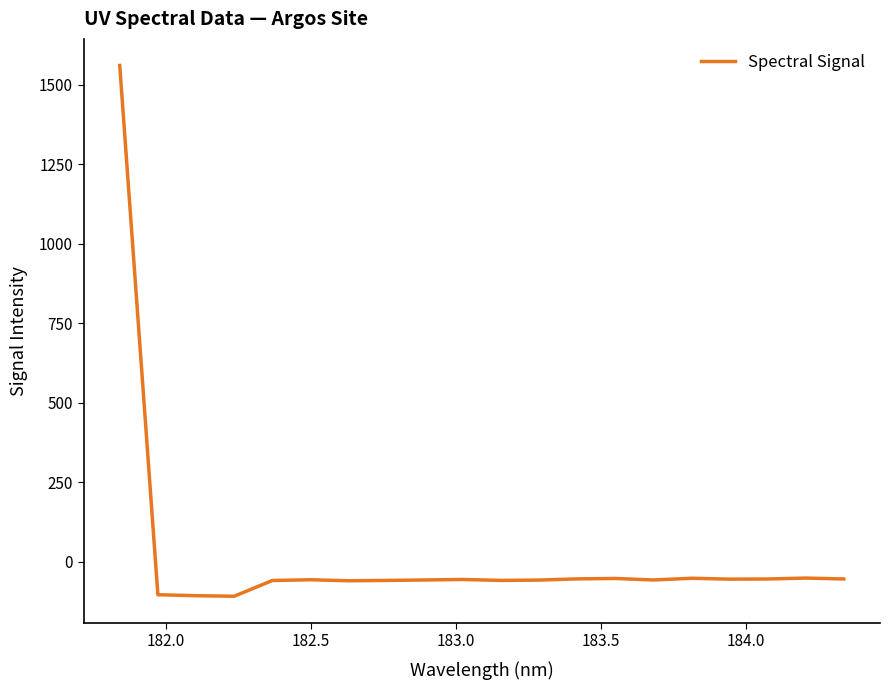

How many positive values are there?

1